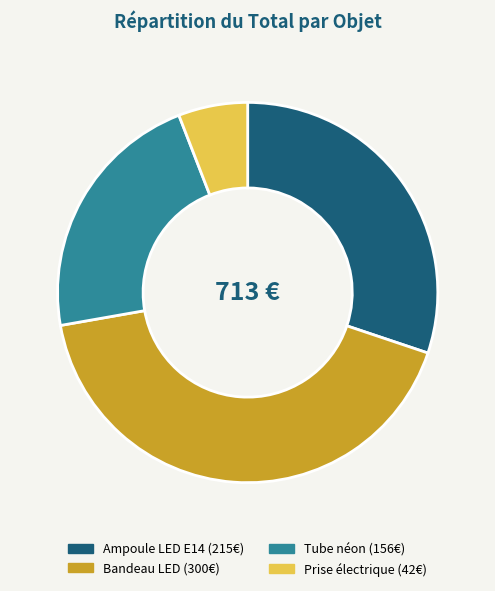

The Ampoule LED E14 slice represents 30% of the pie. True or false?

True